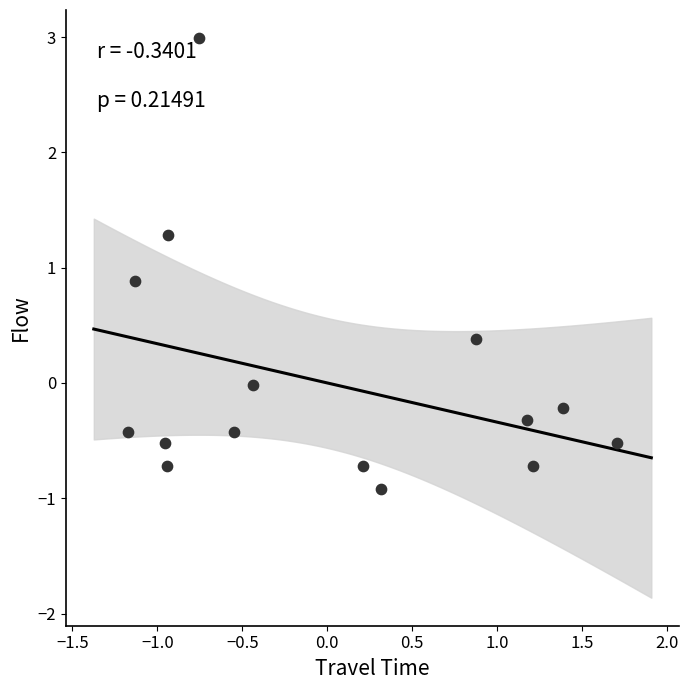

What is the range of Y values (max minus min)?

3.9